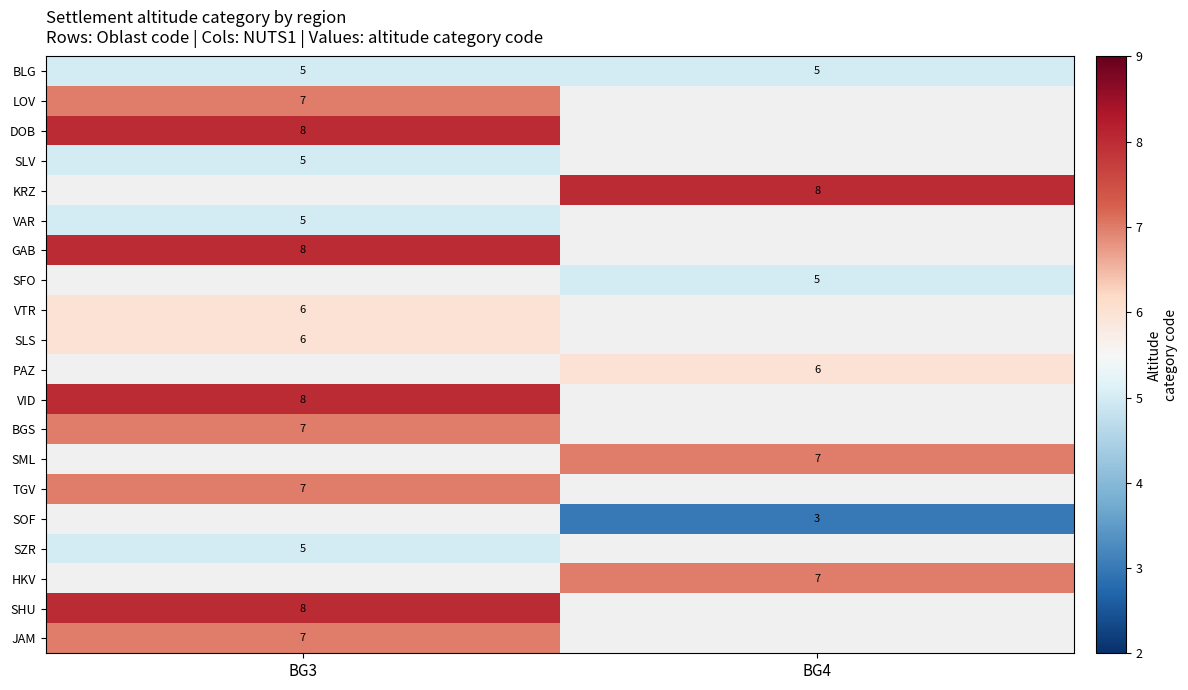

What is the difference between the highest and lowest values at BG3?

3.0